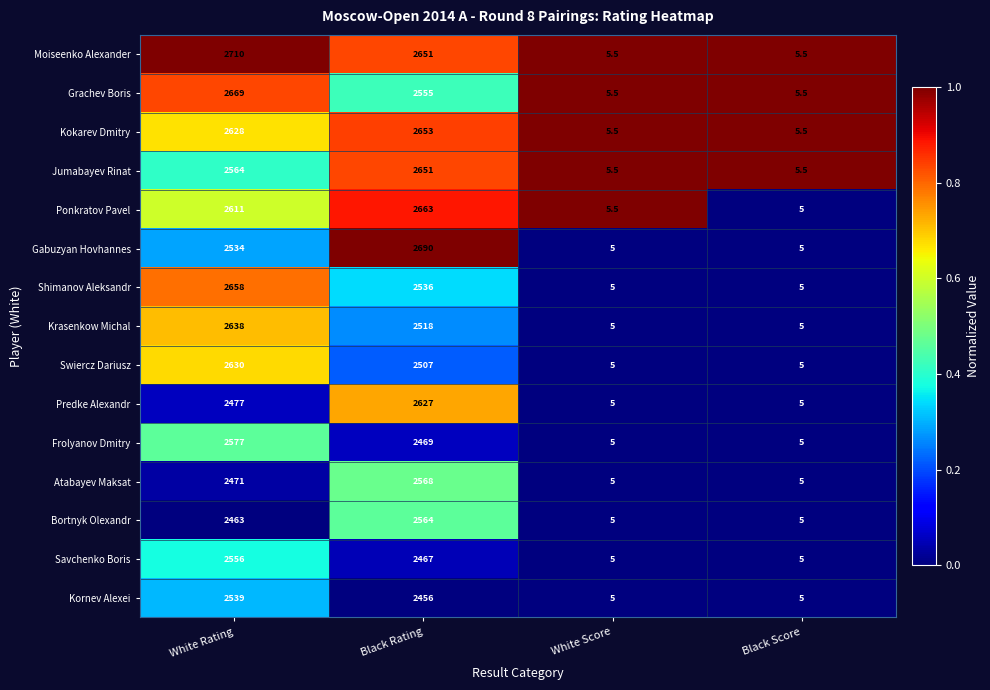

At which label does Krasenkow Michal reach its peak?

White Rating